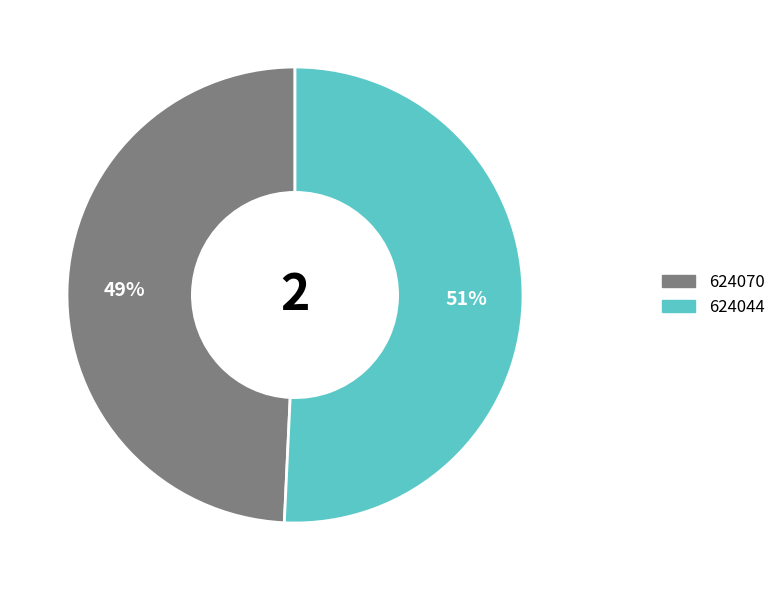

Is it true that 624044 is 51% of the pie?

True